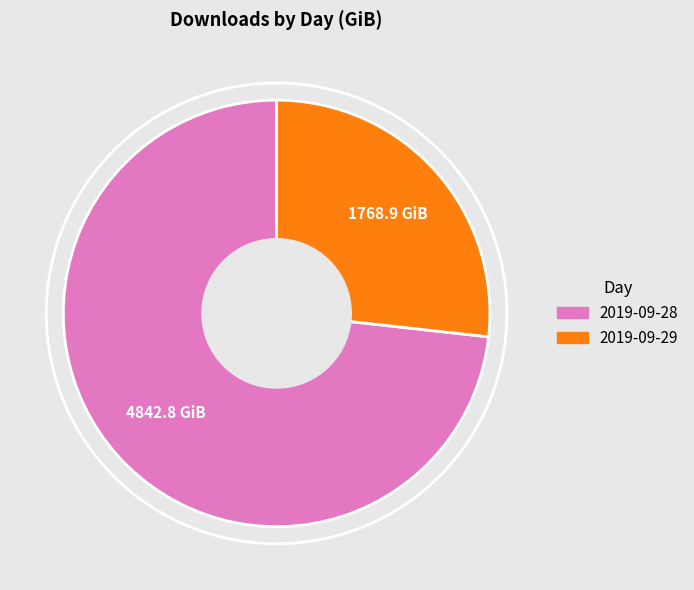

True or false: 2019-09-28 accounts for 73% of the total.

True